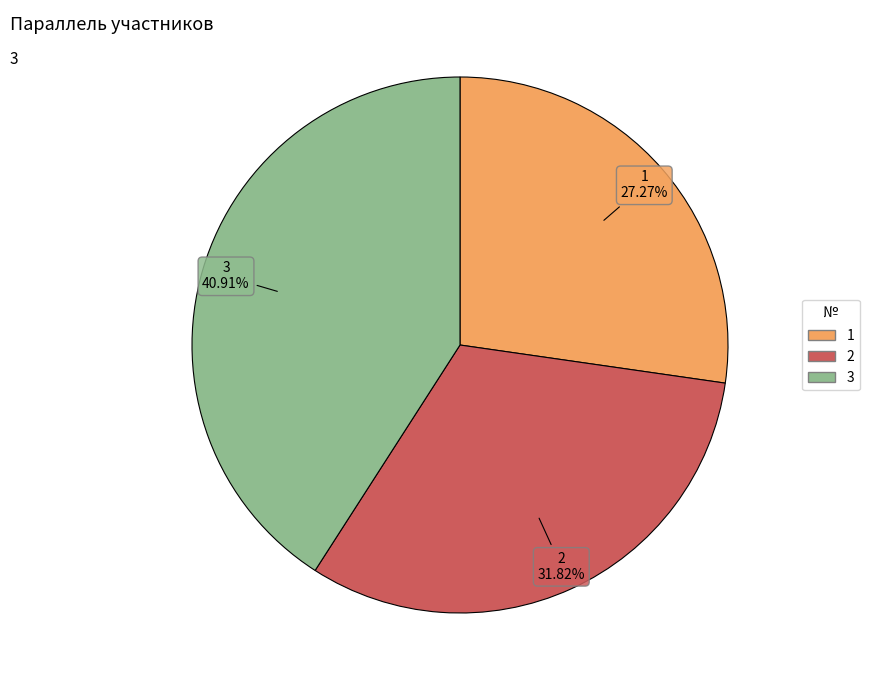

Is it true that 2 is 32% of the pie?

True